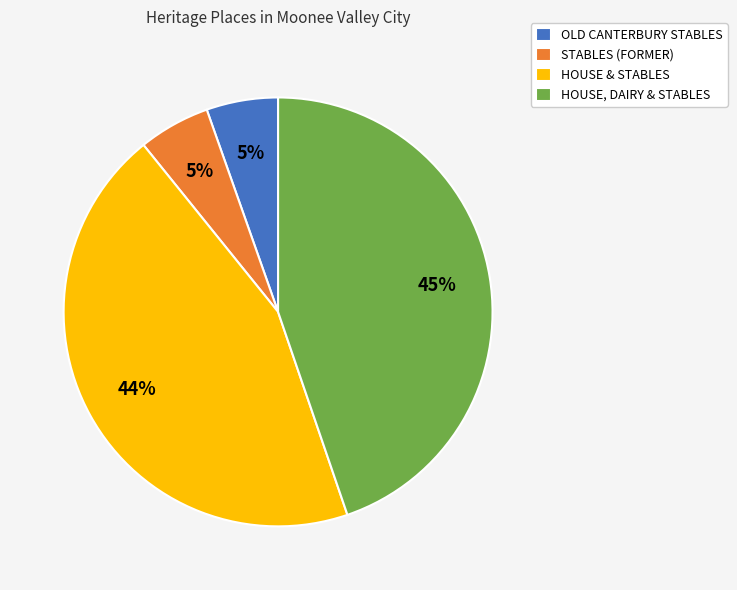

Is it true that HOUSE & STABLES is 58% of the pie?

False